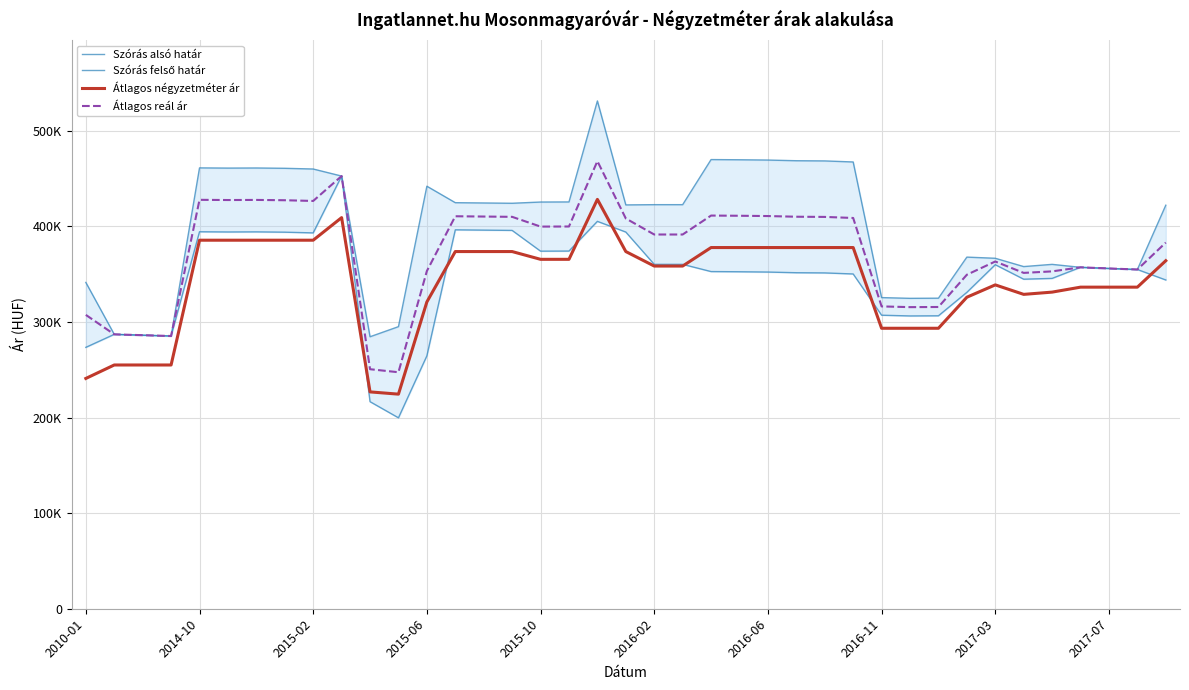

True or false: Szórás felső határ and Átlagos reál ár cross at least once.

False